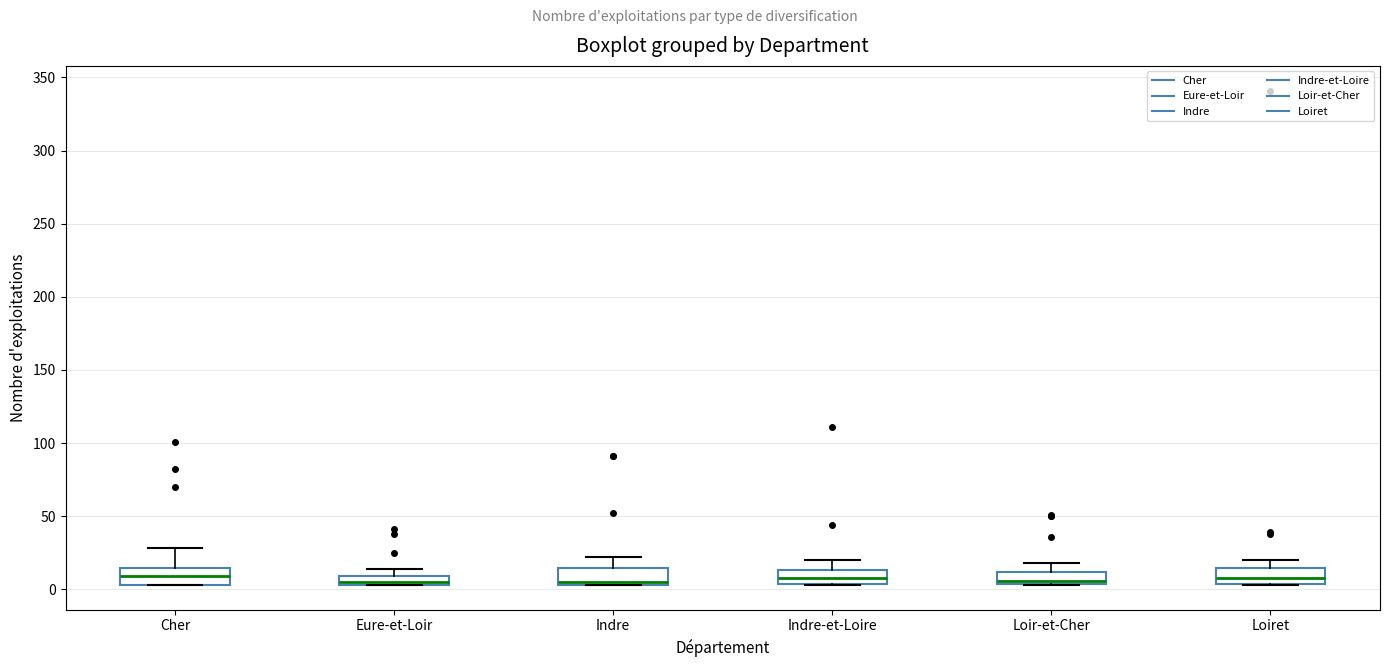

Where is the lower edge of the box for Indre on the y-axis? The values are not printed on the chart, so give them approximately, as read against the axis.

5